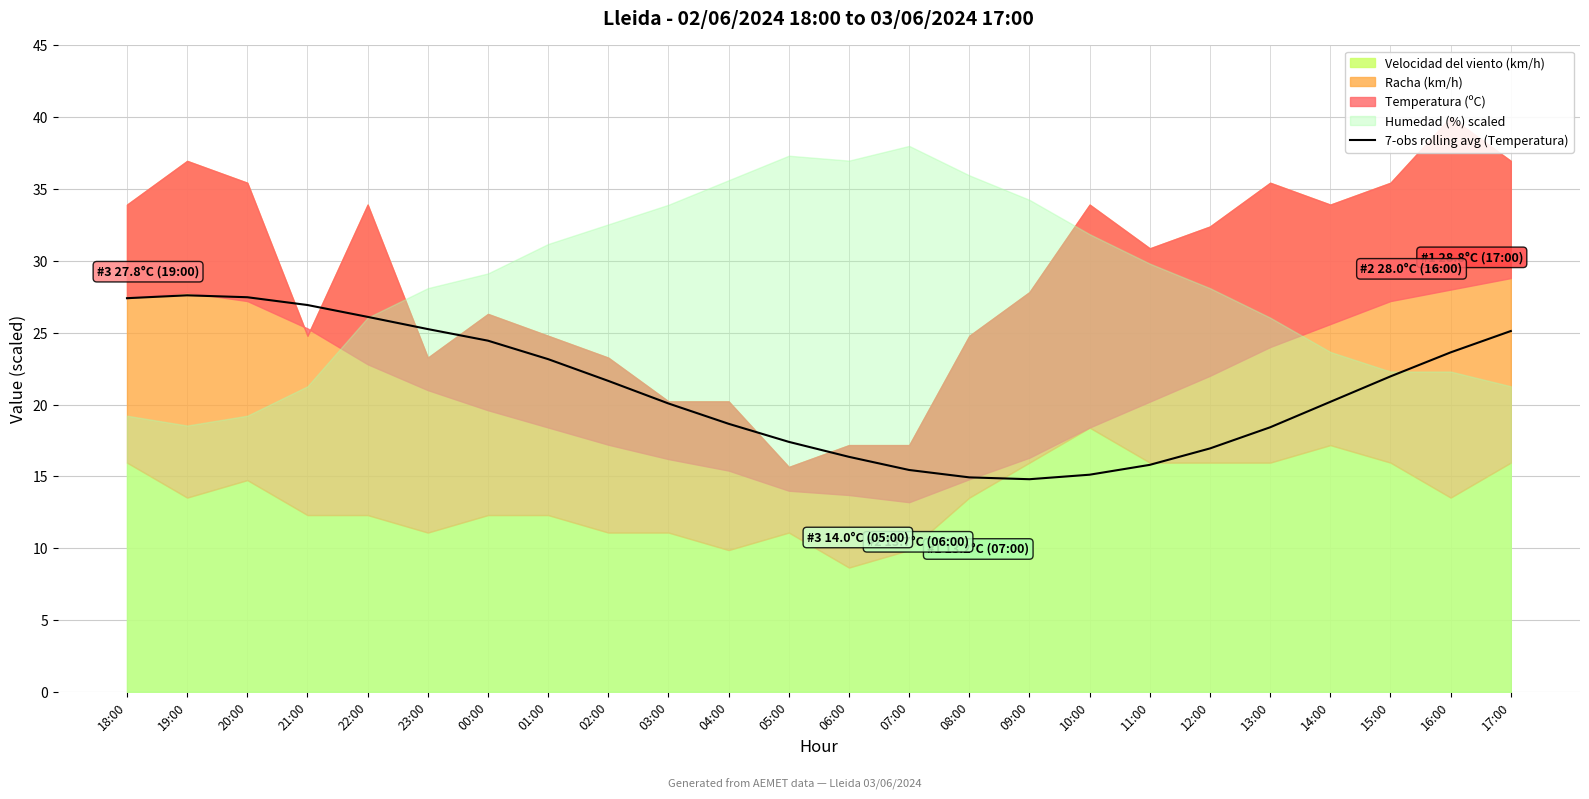

Does the chart display data point markers on the line(s)?

No